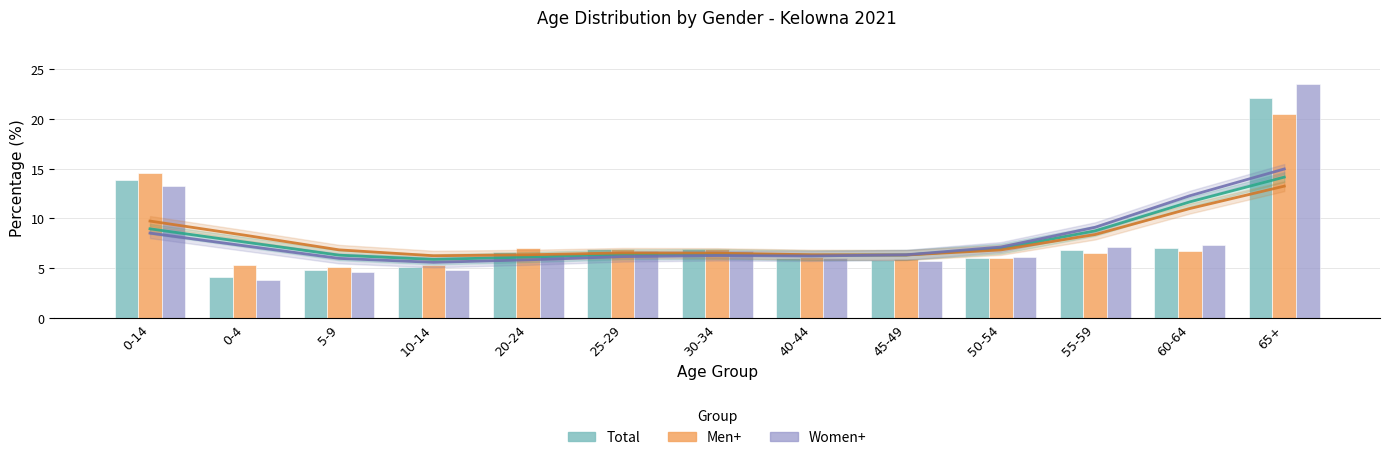

How many categories are shown in the chart?

13